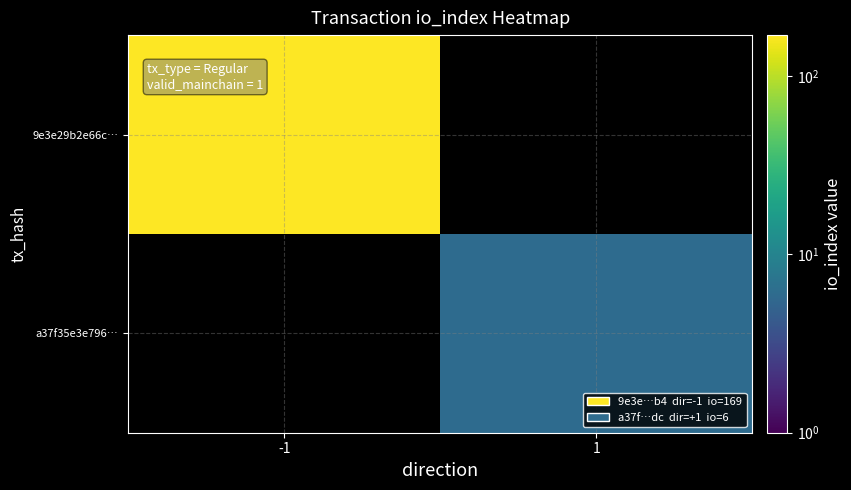

At which label does a37f35e3e796… reach its minimum?

-1